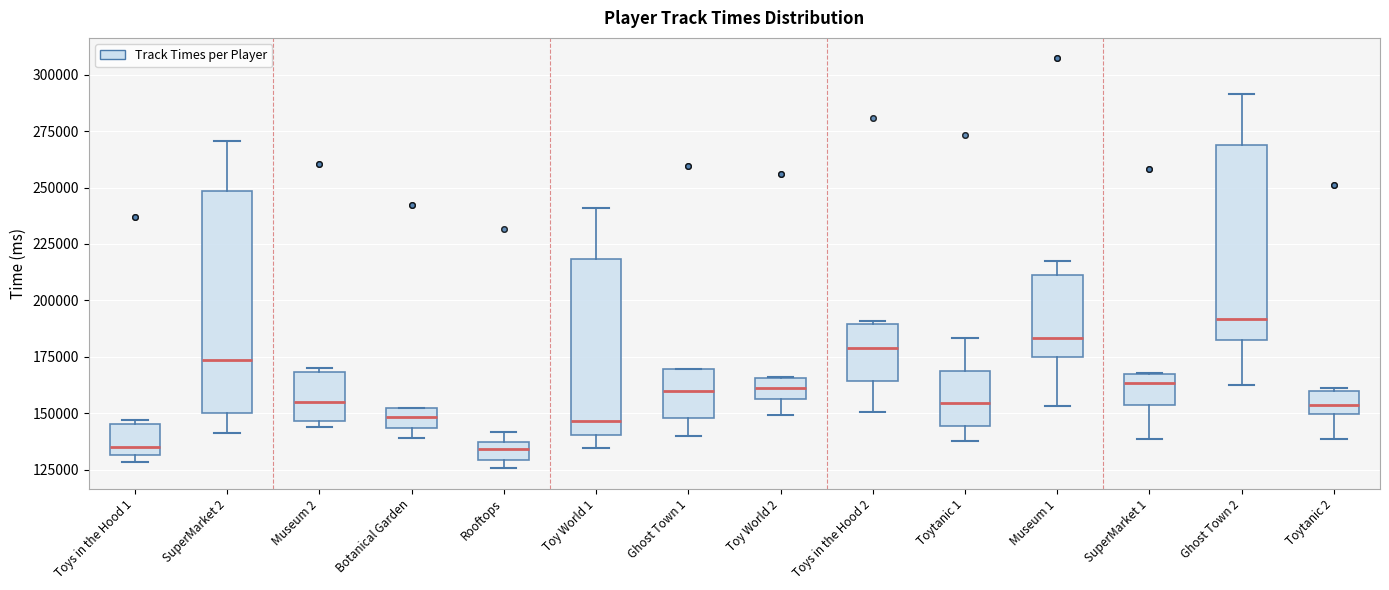

Comparing the boxes themselves (not the whiskers), which one is the tallest?

SuperMarket 2